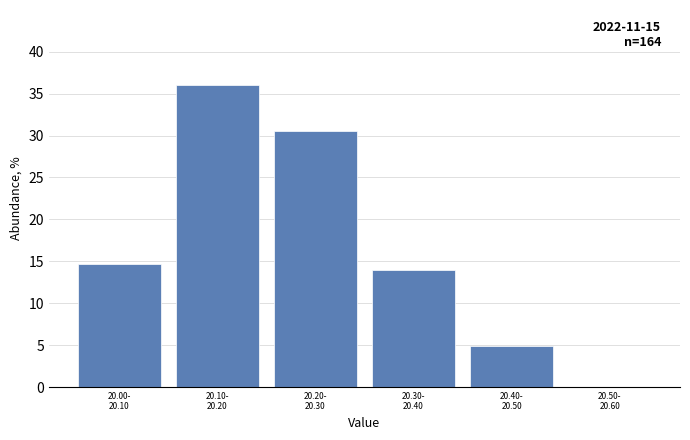

What is the sum of all values?

100.0